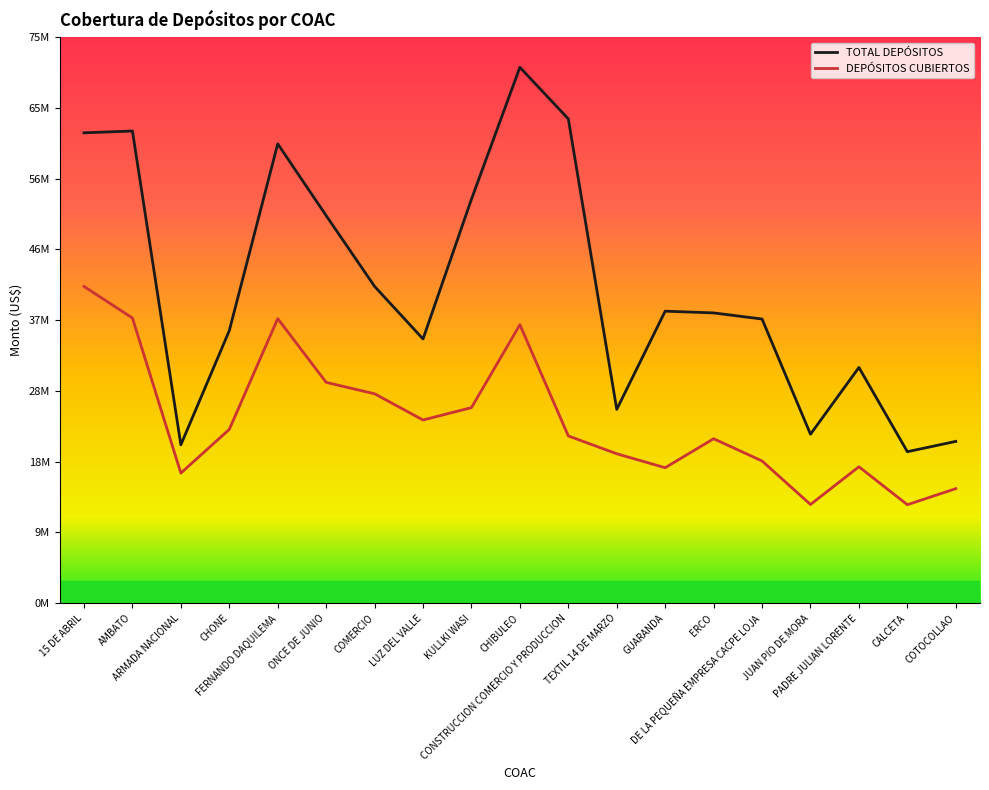

In DEPÓSITOS CUBIERTOS, how many points are lower than both neighbors (excluding endpoints)?

5